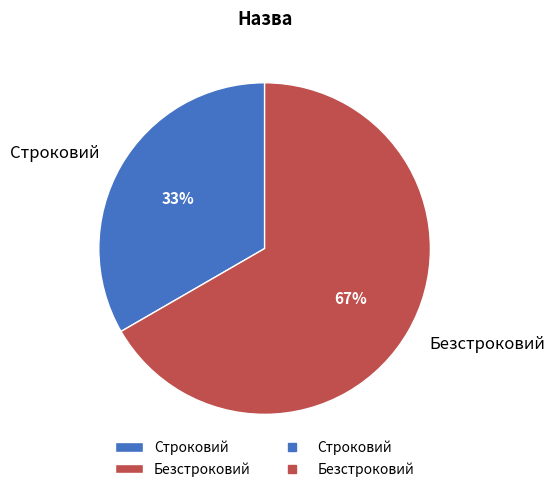

The Безстроковий slice represents 67% of the pie. True or false?

True